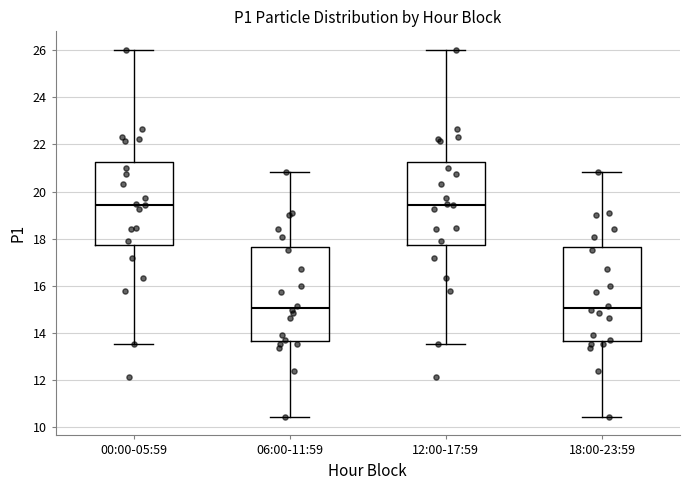

Where does the upper whisker of the box for 00:00-05:59 end on the y-axis? The values are not printed on the chart, so give them approximately, as read against the axis.

26.0